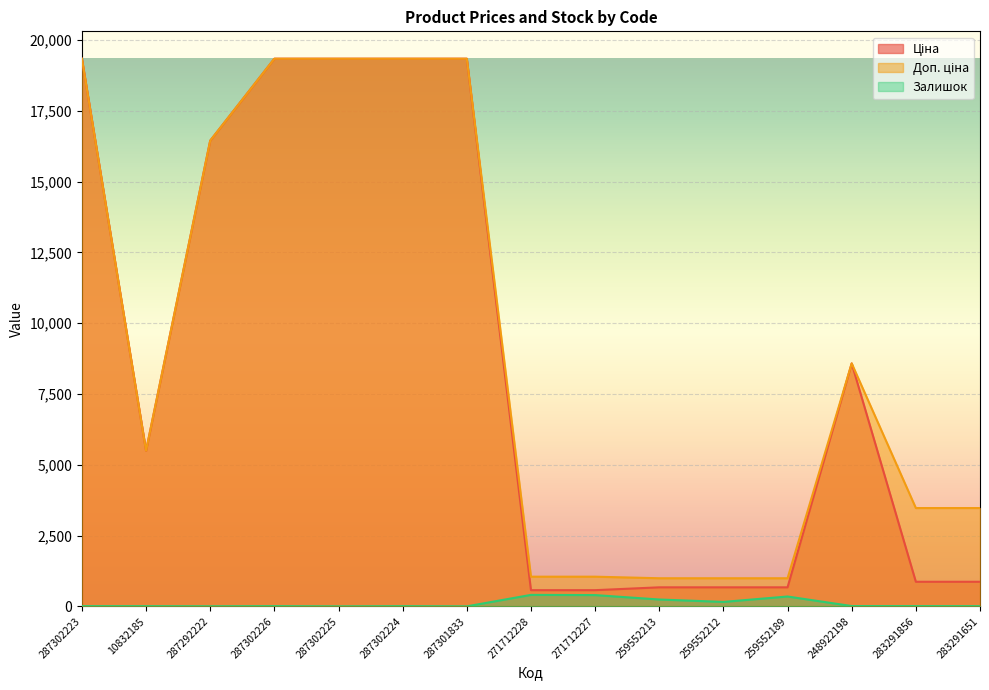

Reading left to right, what are all the values shown in this chart?

Ціна: 19343.1	5497.3	16448.2	19343.1	19343.1	19343.1	19343.1	571.6	571.6	672.1	672.1	672.1	8581.1	868.0	868.0
Доп. ціна: 19343.1	5497.3	16448.2	19343.1	19343.1	19343.1	19343.1	1048.0	1048.0	992.7	992.7	992.7	8581.1	3472.1	3472.1
Залишок: 8.0	7.0	3.0	8.0	0.0	7.0	0.0	405.0	398.0	242.0	157.0	348.0	11.0	9.0	7.0